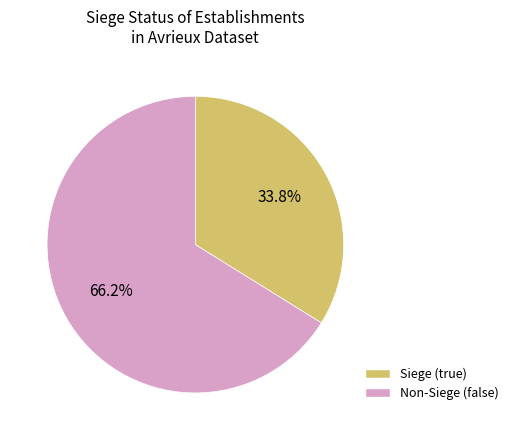

Is there a majority slice in this chart?

Yes